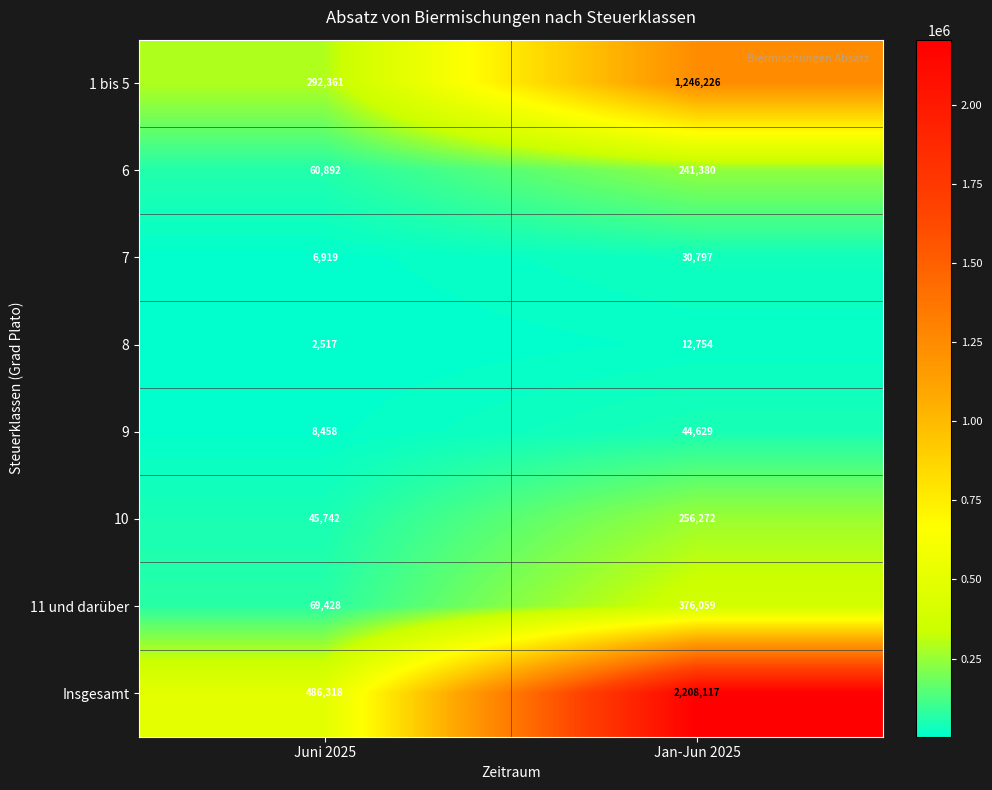

What is the spread (max minus min) of values at Jan-Jun 2025?

2195363